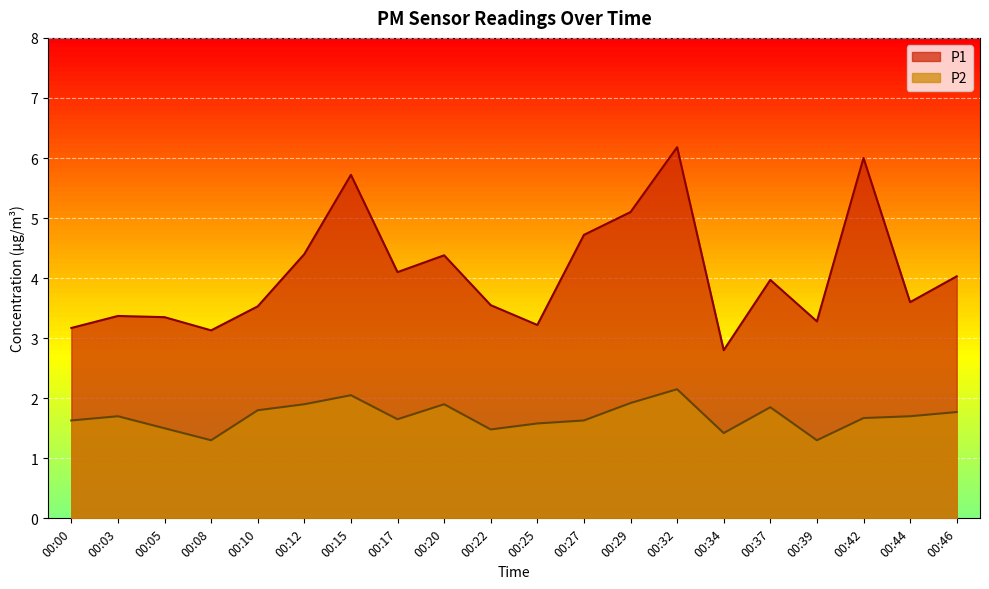

True or false: P2 has a value of 1.7 at 00:44.

True